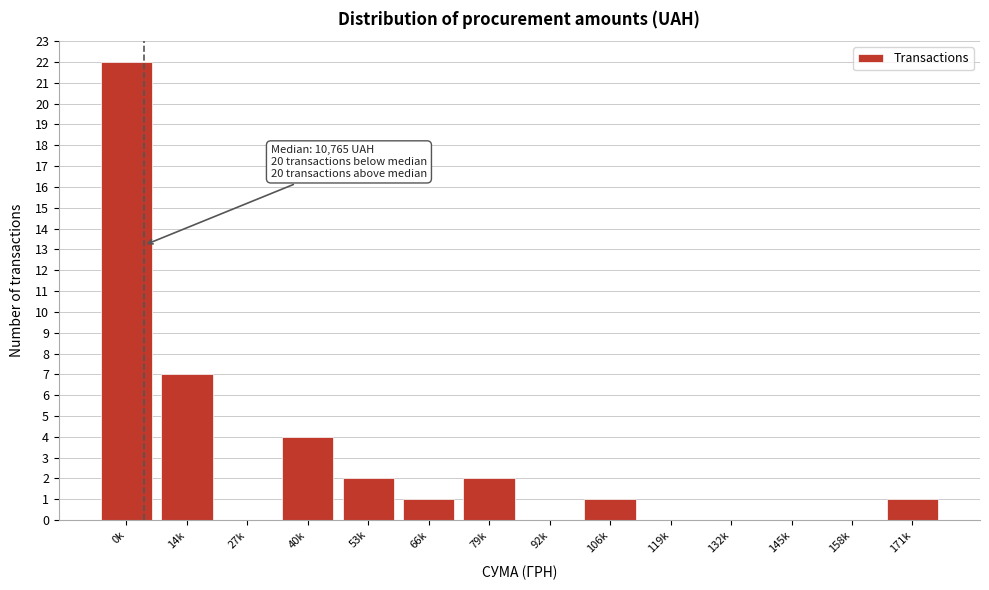

Reading left to right, list all the values displayed in this chart.

0k=22	14k=7	27k=0	40k=4	53k=2	66k=1	79k=2	92k=0	106k=1	119k=0	132k=0	145k=0	158k=0	171k=1